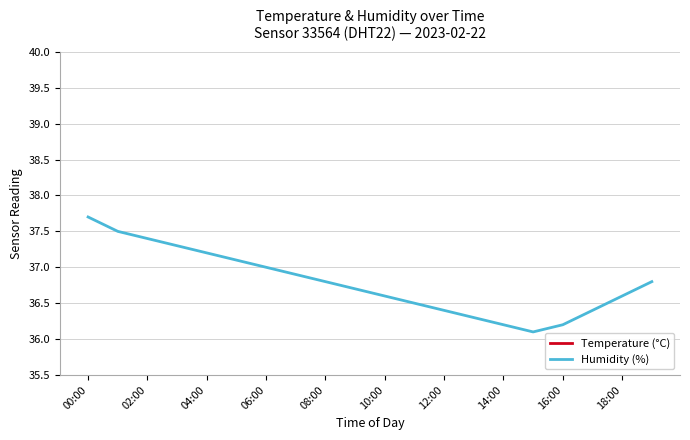

The Humidity (%) series shows 24.9 at 12:00. True or false?

False